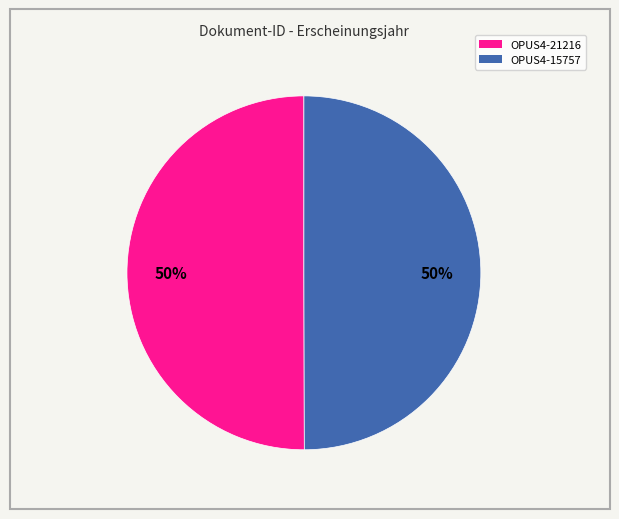

How many segments does this pie chart have?

2